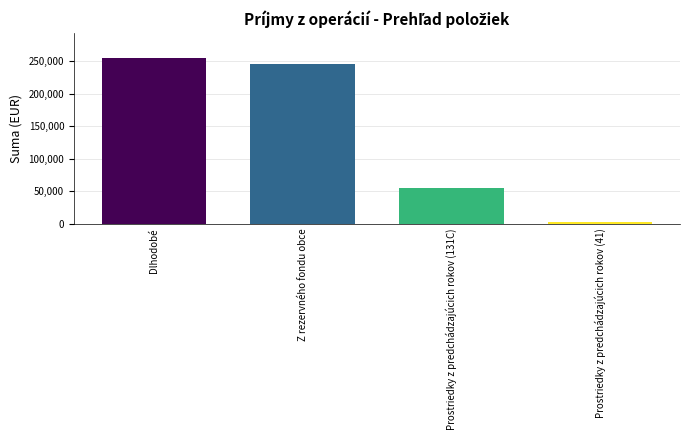

How many data points does each series have?

4